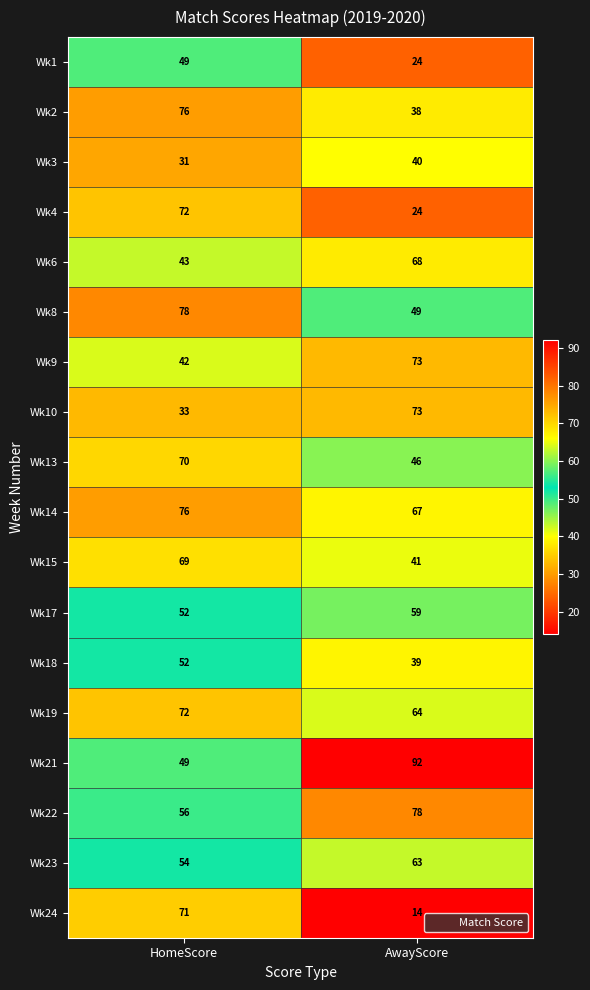

Which label corresponds to the smallest value in the chart?

AwayScore